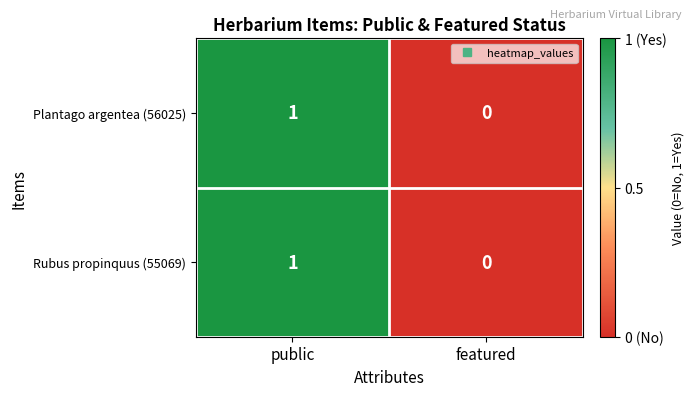

At which category is the sum across all series the highest?

public